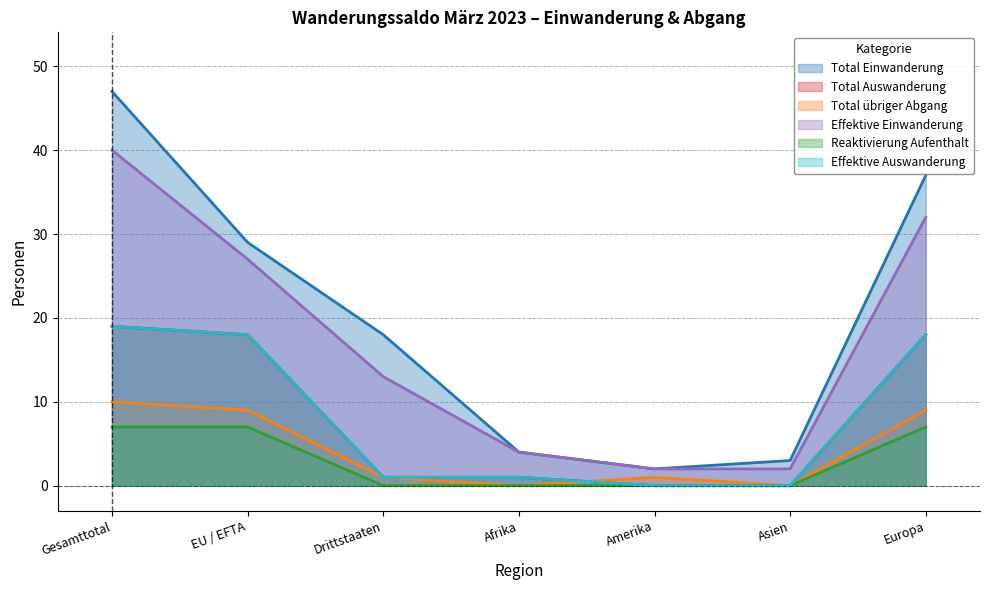

How many categories are shown in the chart?

7